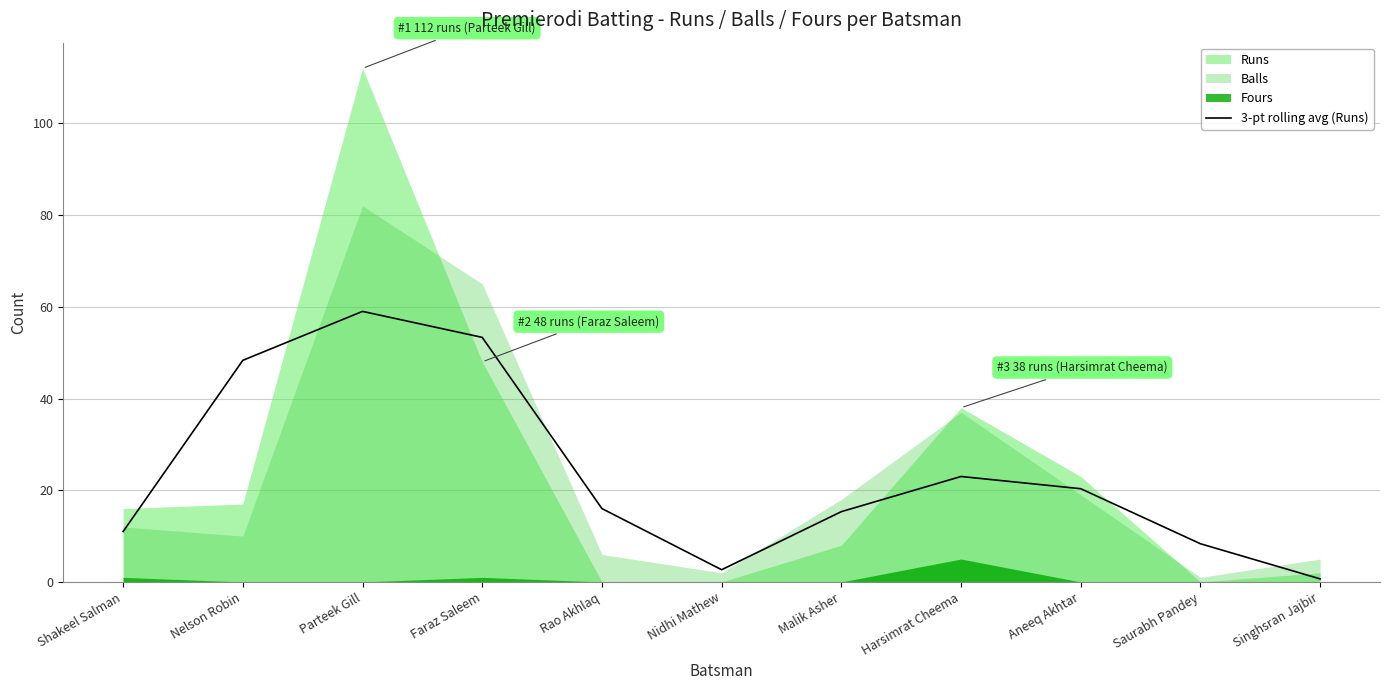

The 3-pt rolling avg (Runs) series shows 23.0 at Harsimrat Cheema. True or false?

True